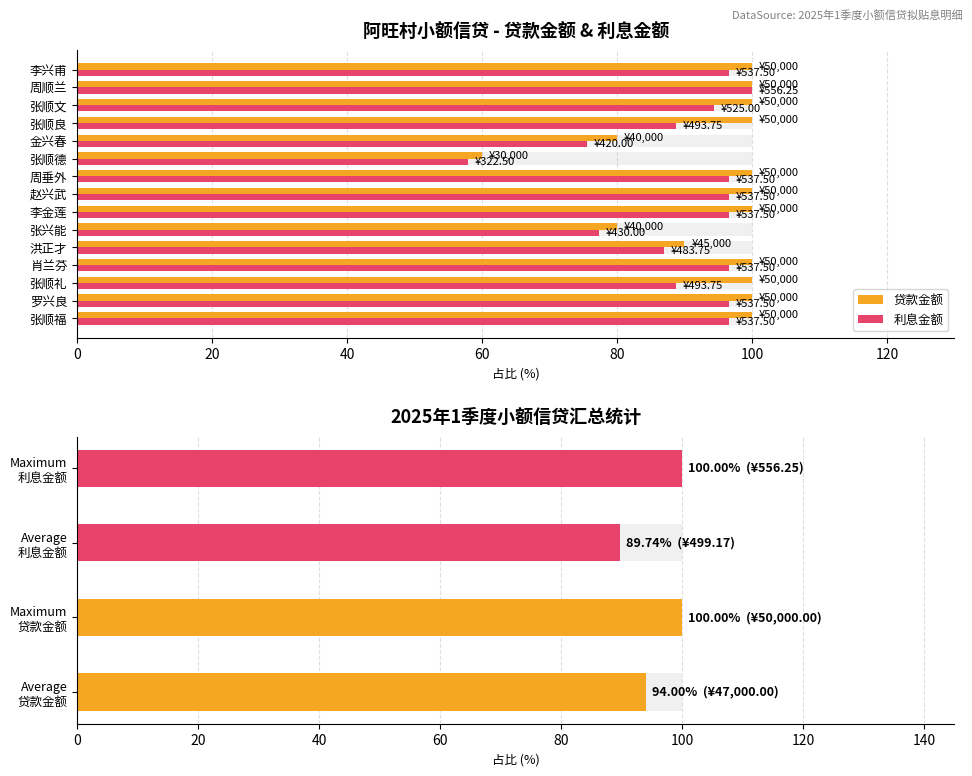

Is it true that 利息金额 equals 27.6 at 张顺礼?

False